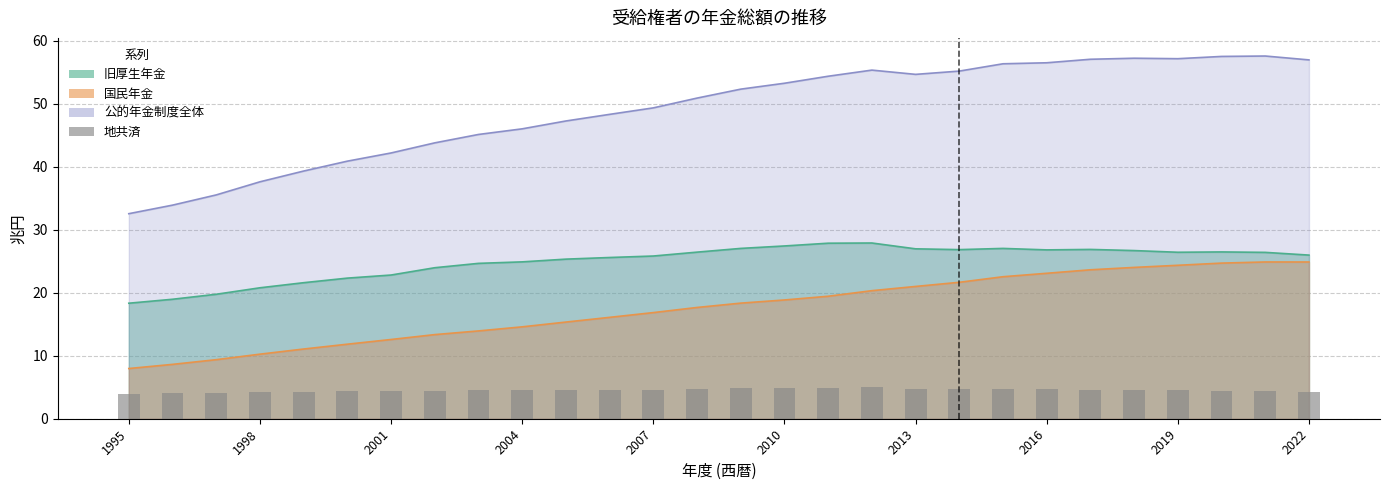

What is the change in value from 18 to 22?

-0.1